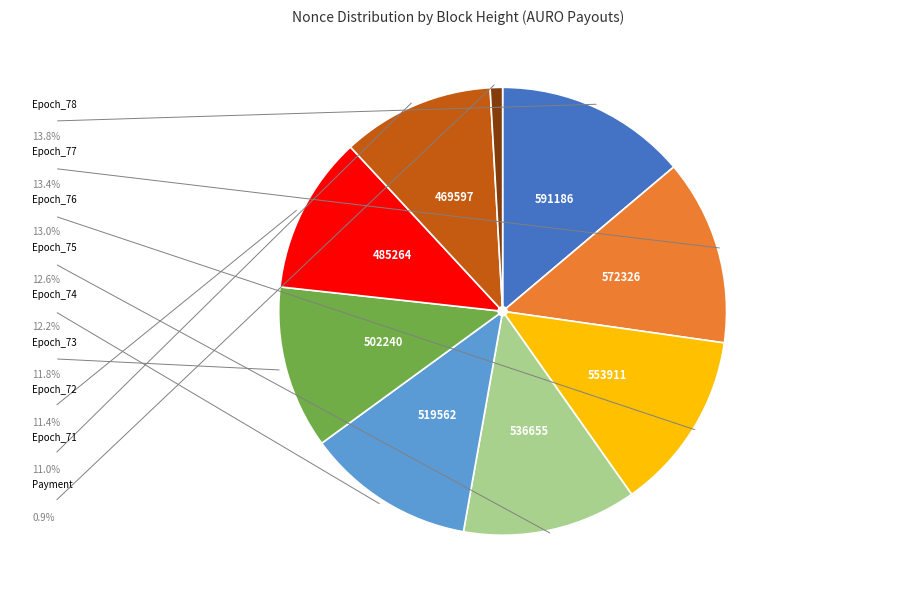

Is there a majority slice in this chart?

No